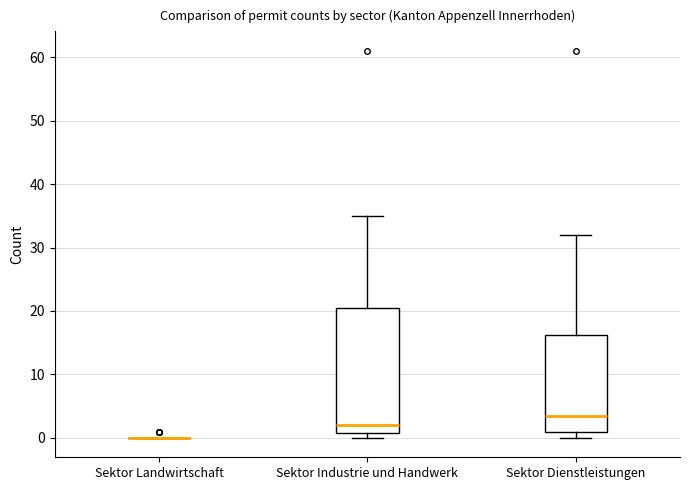

Comparing the boxes themselves (not the whiskers), which one is the tallest?

Sektor Industrie und Handwerk